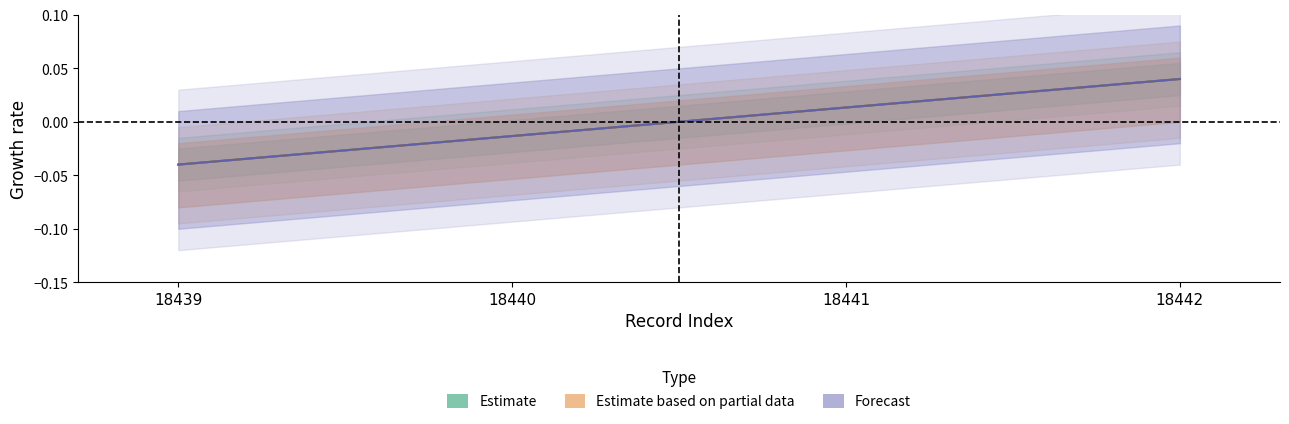

Which series has the widest spread of values?

Estimate